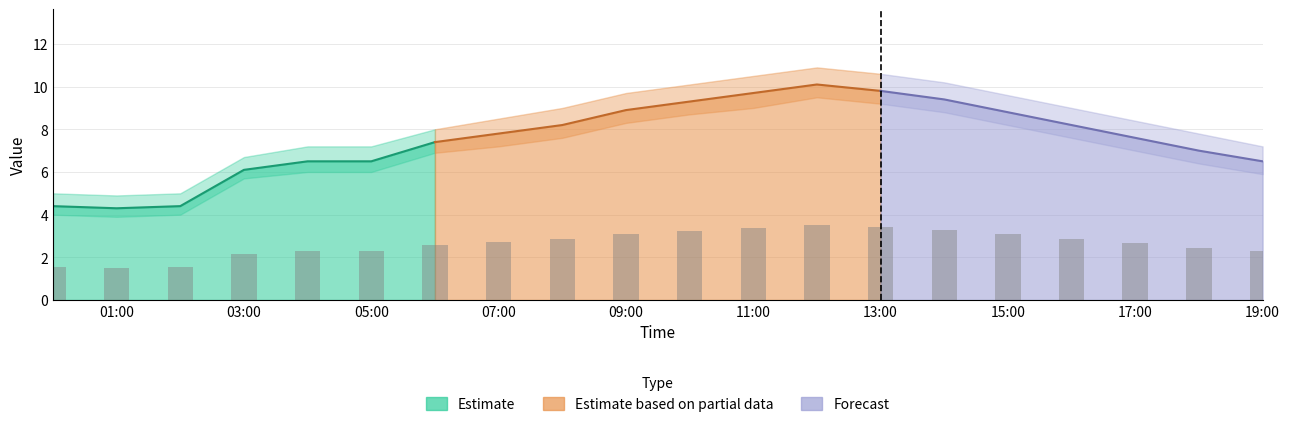

Is it true that col_2 equals 7.6 at 2024/03/01 17:00:00?

True